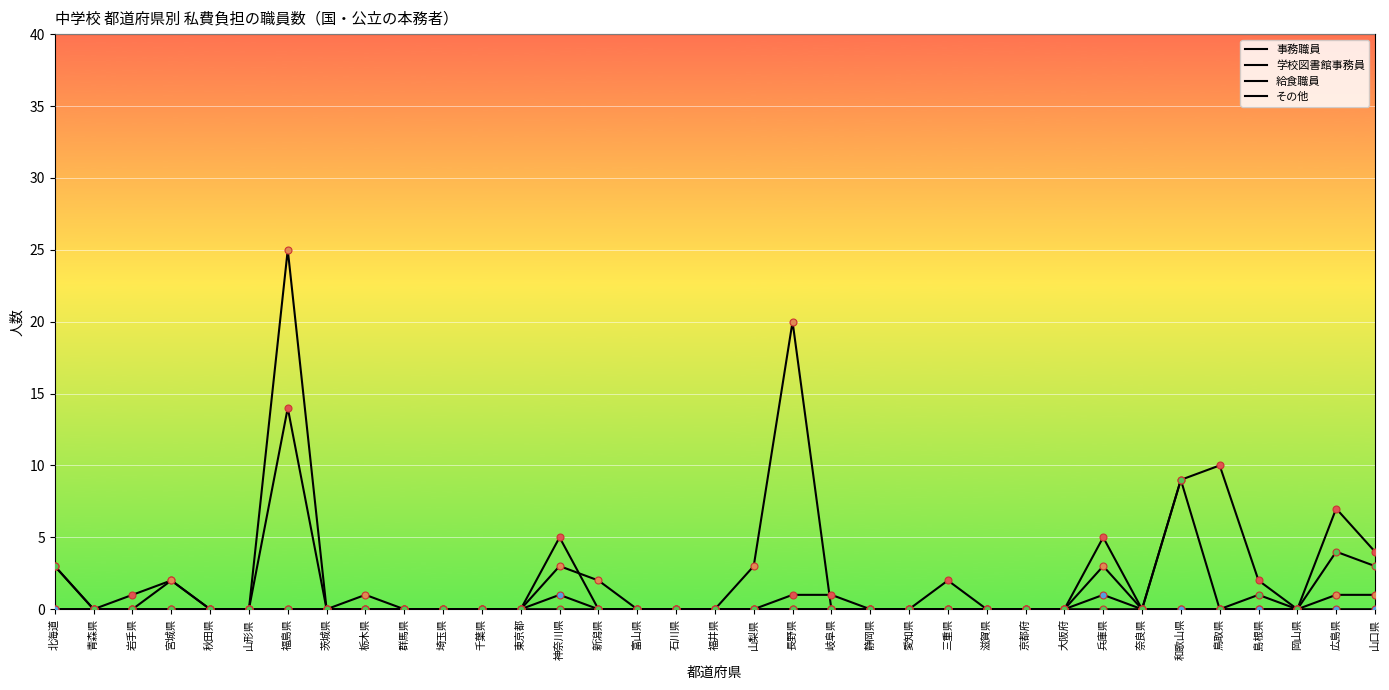

Does the chart have visible grid lines?

Yes